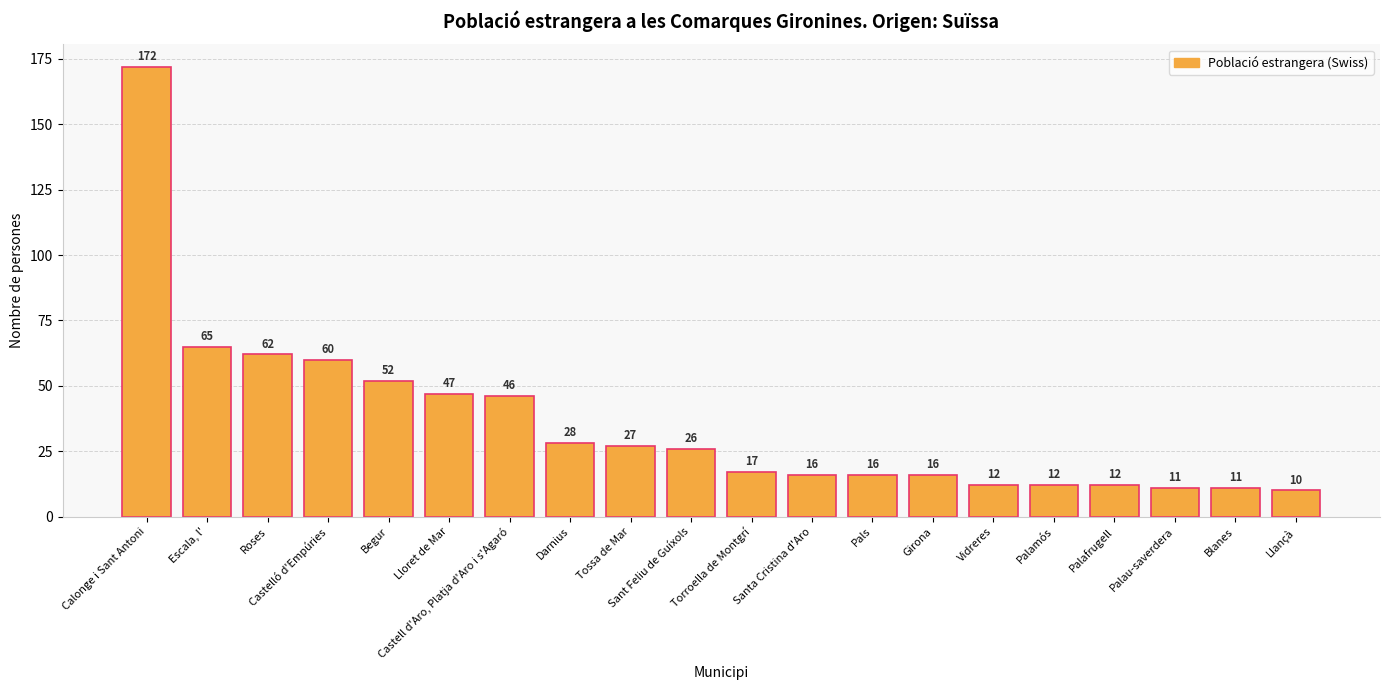

Between Lloret de Mar and Tossa de Mar, which is larger?

Lloret de Mar